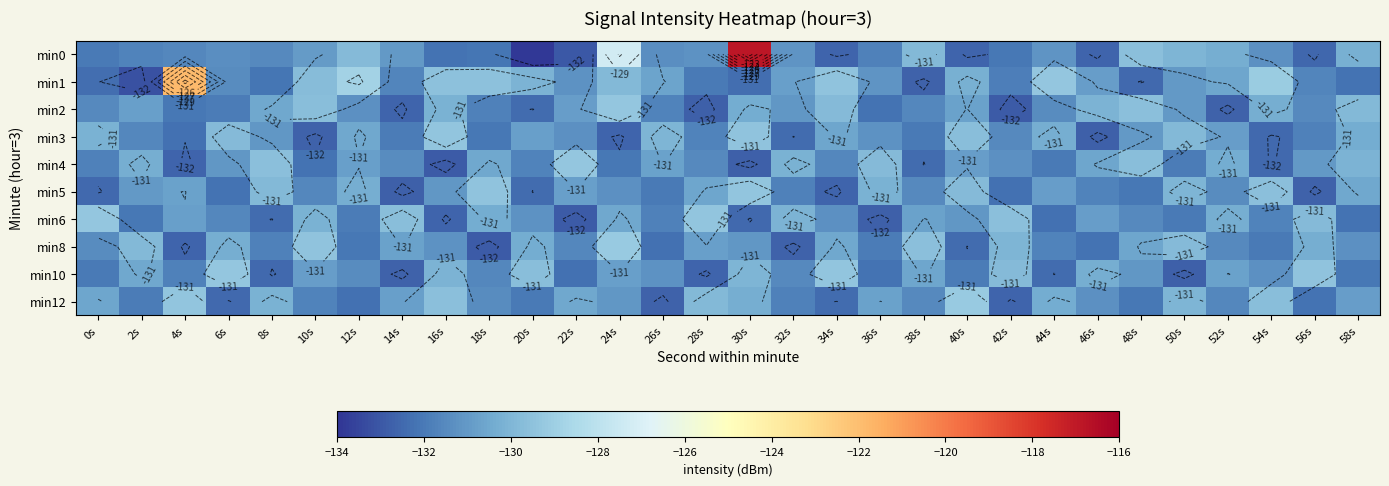

Between 2s and 20s, which is larger?

2s